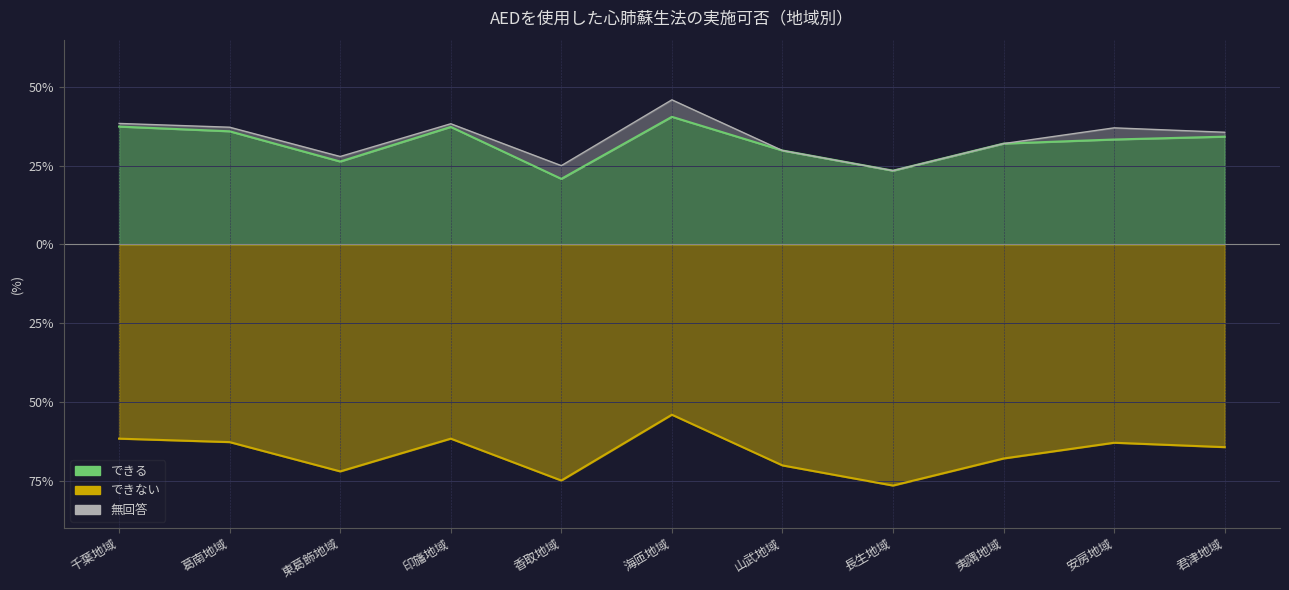

At which label does できない reach its peak?

海匝地域